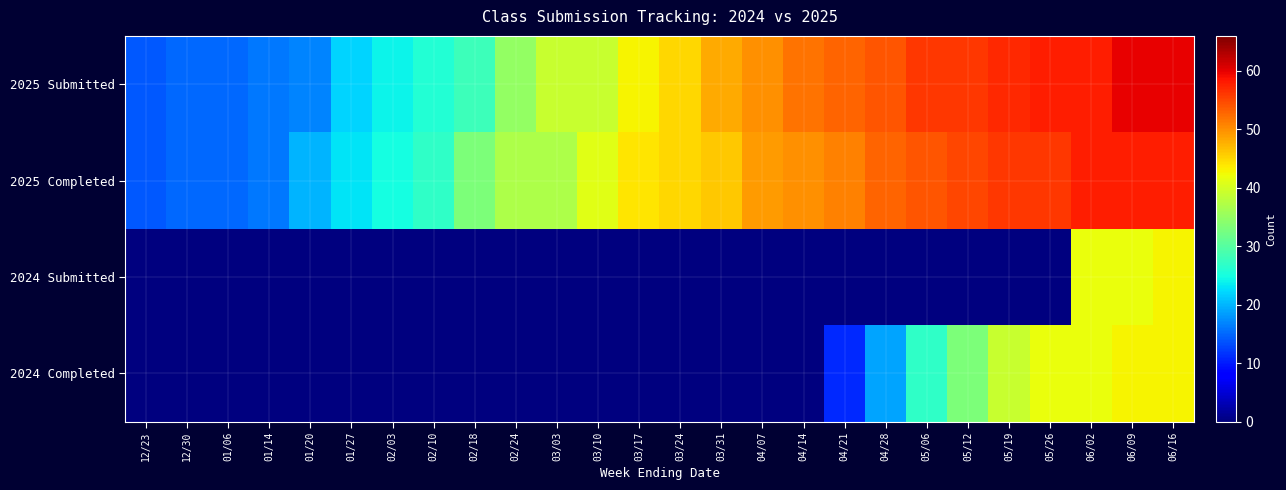

Between 12/30 and 02/24, which is larger?

02/24